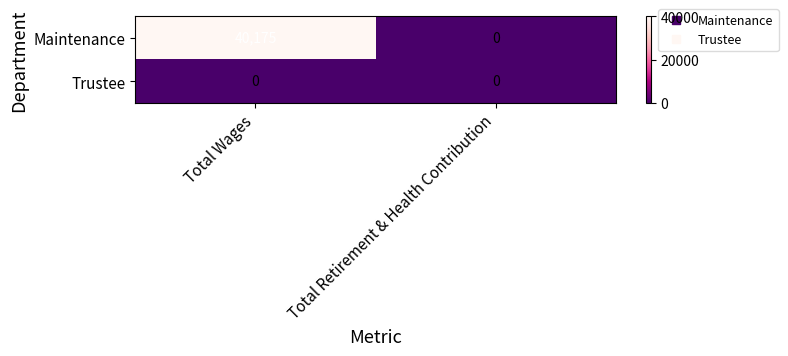

Is it true that Maintenance equals 40175 at Total Wages?

True